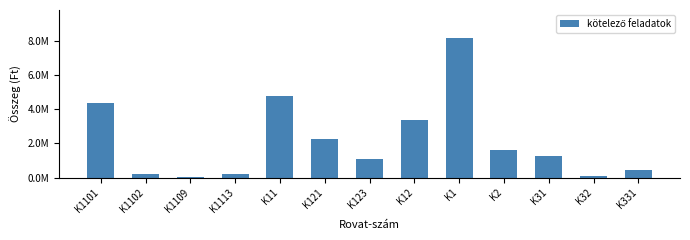

Reading left to right, extract all data points from this chart.

4353000	187000	39000	204000	4783000	2255000	1111000	3366000	8149000	1613000	1280000	118000	420000